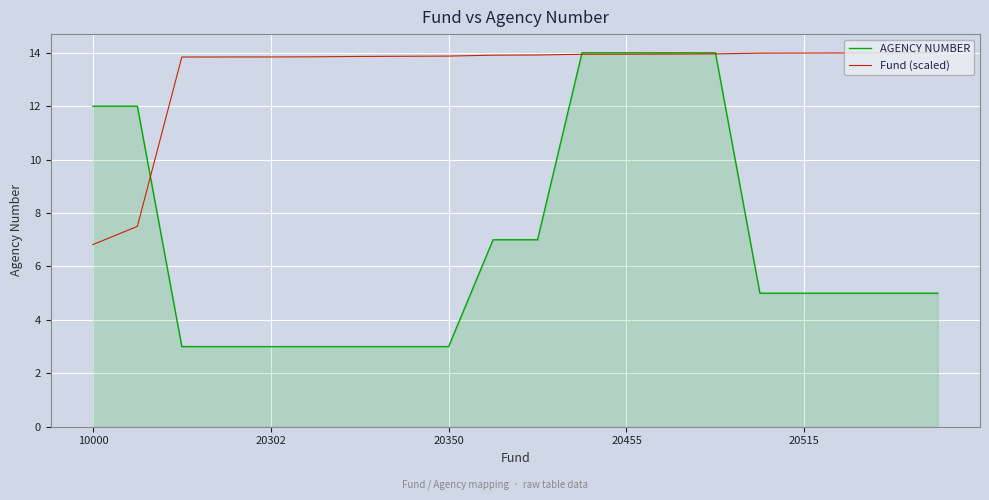

What is the greatest value displayed?

14.0